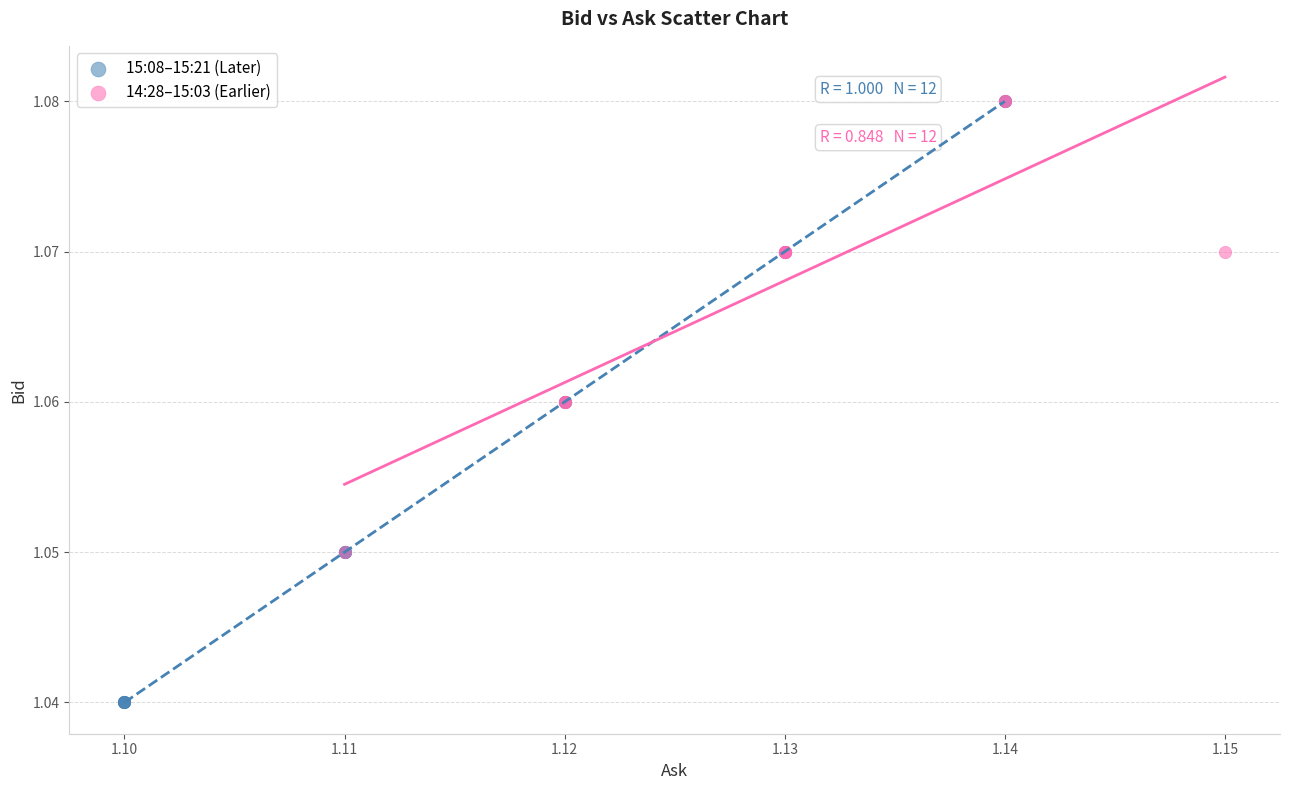

Which series has the widest spread of Y values?

15:08–15:21 (Later)